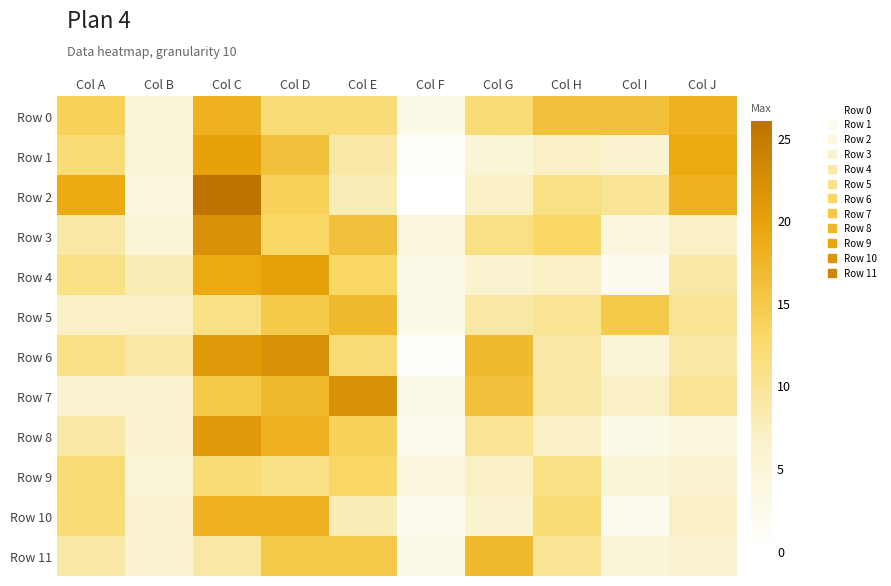

Reading left to right, what are all the values shown in this chart?

Row 0: Col A=14	Col B=5	Col C=18	Col D=12	Col E=12	Col F=3	Col G=12	Col H=16	Col I=16	Col J=18
Row 1: Col A=12	Col B=5	Col C=20	Col D=16	Col E=9	Col F=1	Col G=5	Col H=7	Col I=6	Col J=19
Row 2: Col A=19	Col B=4	Col C=26	Col D=14	Col E=8	Col F=0	Col G=7	Col H=11	Col I=10	Col J=18
Row 3: Col A=9	Col B=5	Col C=22	Col D=13	Col E=16	Col F=4	Col G=11	Col H=13	Col I=4	Col J=7
Row 4: Col A=11	Col B=8	Col C=19	Col D=20	Col E=13	Col F=3	Col G=6	Col H=7	Col I=2	Col J=9
Row 5: Col A=7	Col B=7	Col C=11	Col D=15	Col E=17	Col F=3	Col G=9	Col H=10	Col I=15	Col J=10
Row 6: Col A=11	Col B=9	Col C=21	Col D=22	Col E=12	Col F=1	Col G=17	Col H=9	Col I=5	Col J=9
Row 7: Col A=6	Col B=6	Col C=15	Col D=17	Col E=22	Col F=3	Col G=16	Col H=9	Col I=7	Col J=10
Row 8: Col A=9	Col B=6	Col C=21	Col D=18	Col E=14	Col F=2	Col G=10	Col H=7	Col I=3	Col J=4
Row 9: Col A=12	Col B=5	Col C=12	Col D=11	Col E=13	Col F=4	Col G=7	Col H=11	Col I=5	Col J=6
Row 10: Col A=12	Col B=6	Col C=18	Col D=18	Col E=8	Col F=2	Col G=6	Col H=12	Col I=2	Col J=7
Row 11: Col A=9	Col B=6	Col C=9	Col D=15	Col E=15	Col F=3	Col G=17	Col H=10	Col I=5	Col J=6